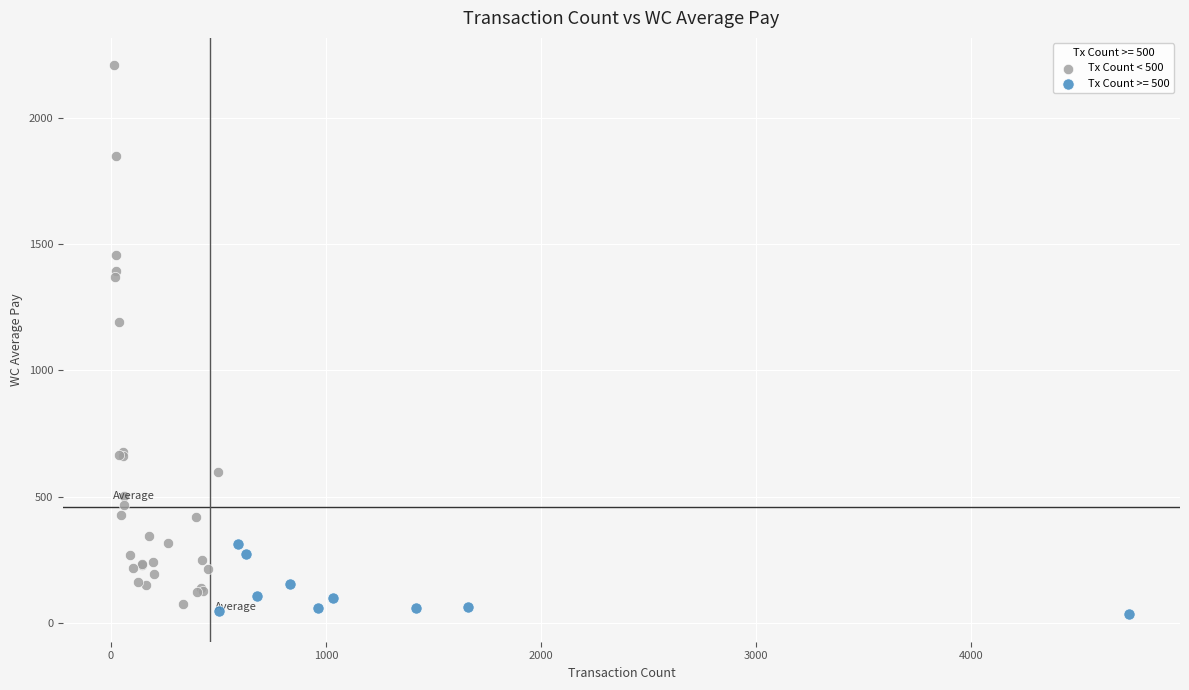

Which series has the widest spread of Y values?

Tx Count < 500